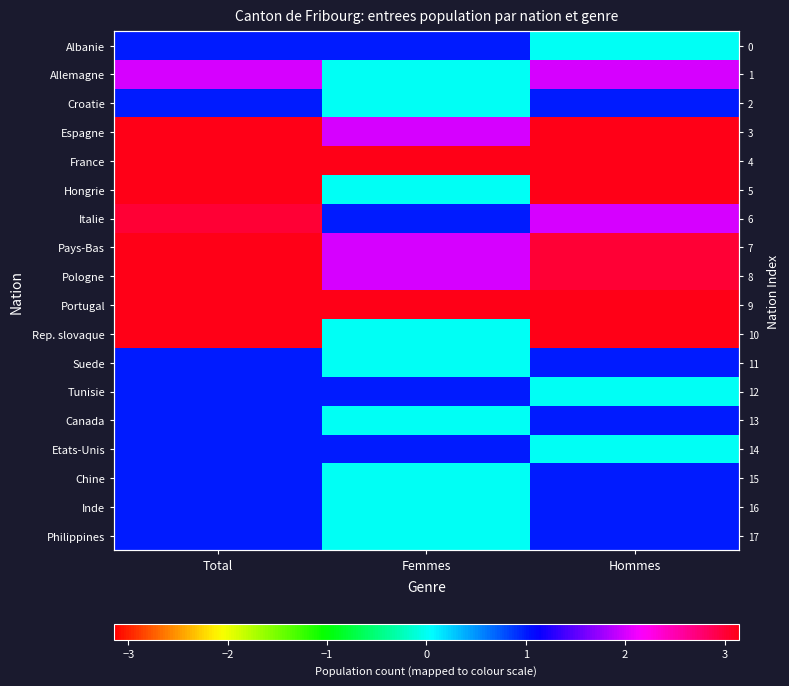

What is the sum of the Espagne values at Hommes and Total?

20